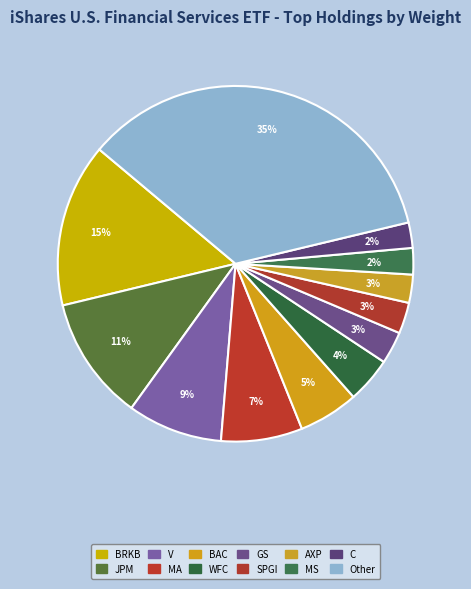

How many segments does this pie chart have?

12